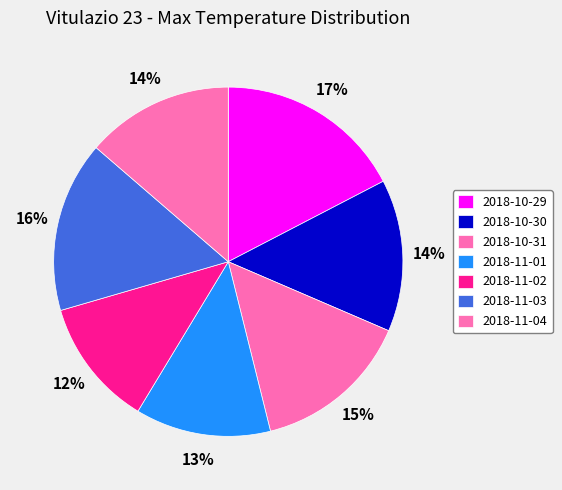

Between 2018-11-01 and 2018-10-29, which is larger?

2018-10-29